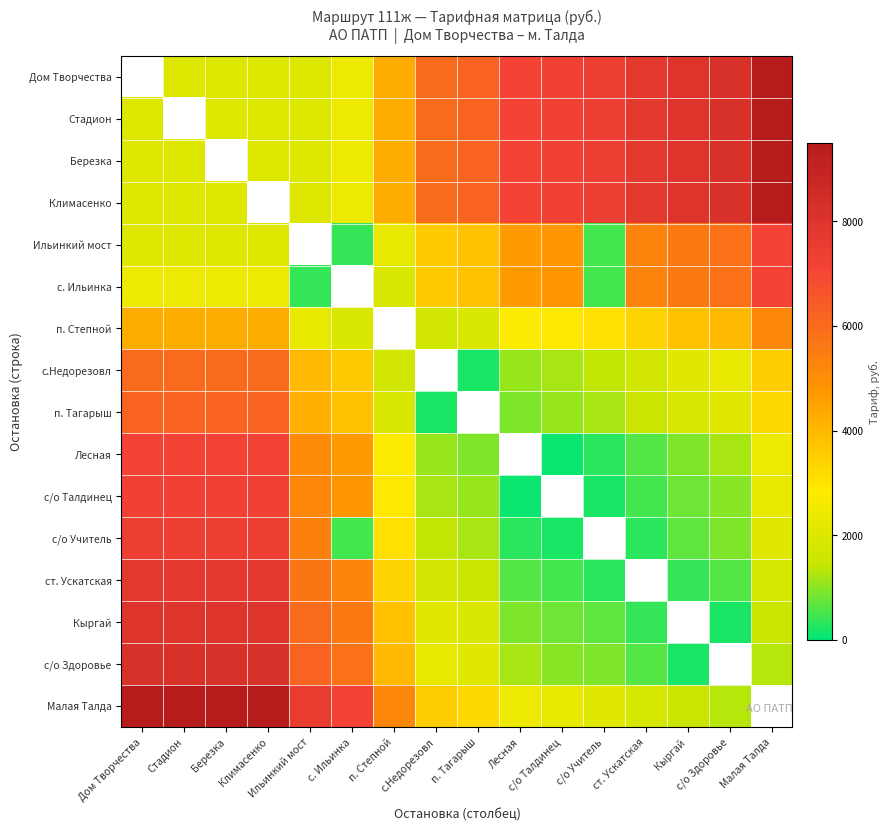

What is the sum of the ст. Ускатская values at с. Ильинка and Стадион?

13000.0